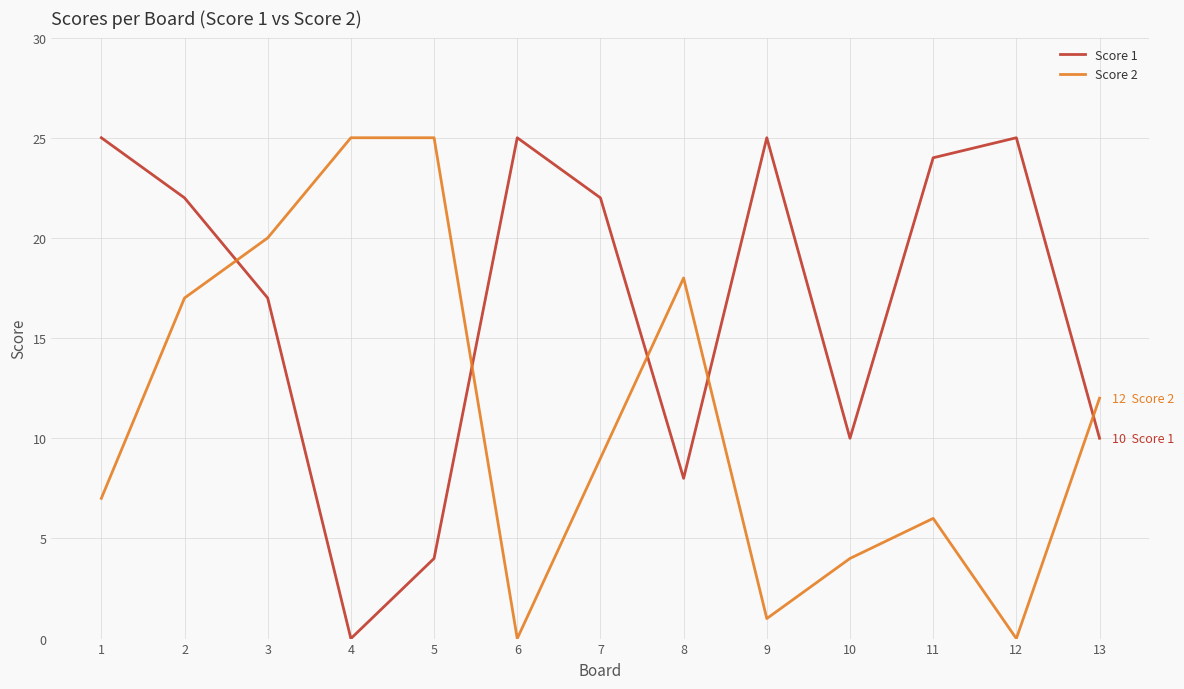

At which category does Score 1 reach its first local valley?

4